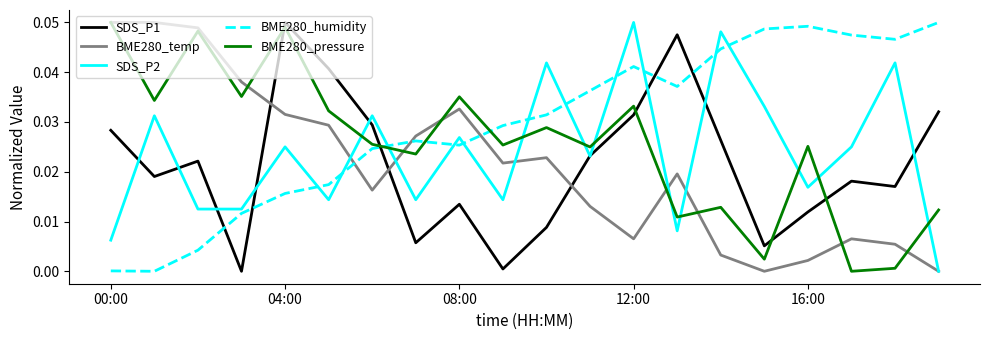

True or false: BME280_pressure and BME280_humidity cross at least once.

True